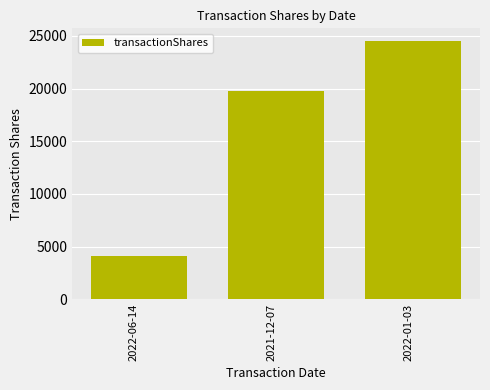

Rank the categories by value from highest to lowest.

2022-01-03, 2021-12-07, 2022-06-14